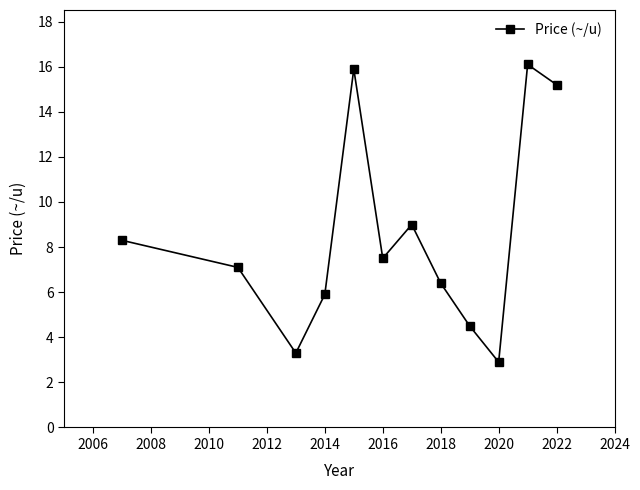

What is the smallest value displayed?

2.9